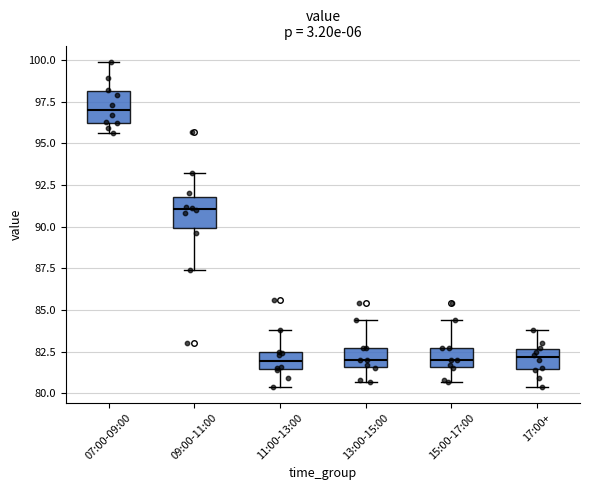

Reading left to right, read every box against the y-axis: the position of its median line, the range the box covers, and the ends of its whiskers. The values are not printed on the chart, so give them approximately, as read against the axis.

07:00-09:00: median 97.0, box 96.0 to 98.0, whiskers 95.5 to 100.0
09:00-11:00: median 91.0, box 90.0 to 92.0, whiskers 87.5 to 93.0
11:00-13:00: median 82.0, box 81.5 to 82.5, whiskers 80.5 to 84.0
13:00-15:00: median 82.0, box 81.5 to 82.5, whiskers 80.5 to 84.5
15:00-17:00: median 82.0, box 81.5 to 82.5, whiskers 80.5 to 84.5
17:00+: median 82.0, box 81.5 to 82.5, whiskers 80.5 to 84.0